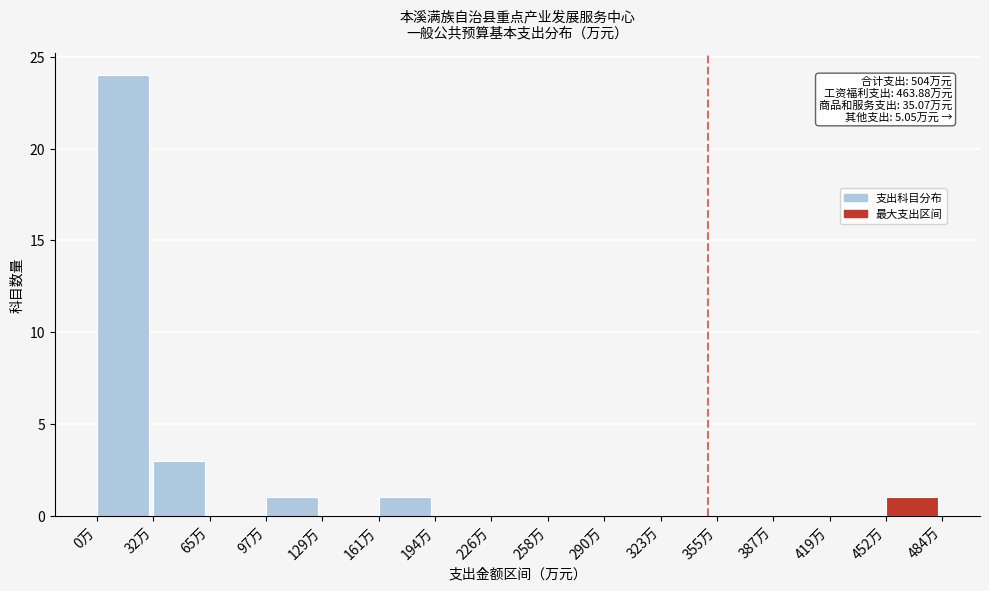

Over which range of the x-axis is the bar tallest?

0 to 30